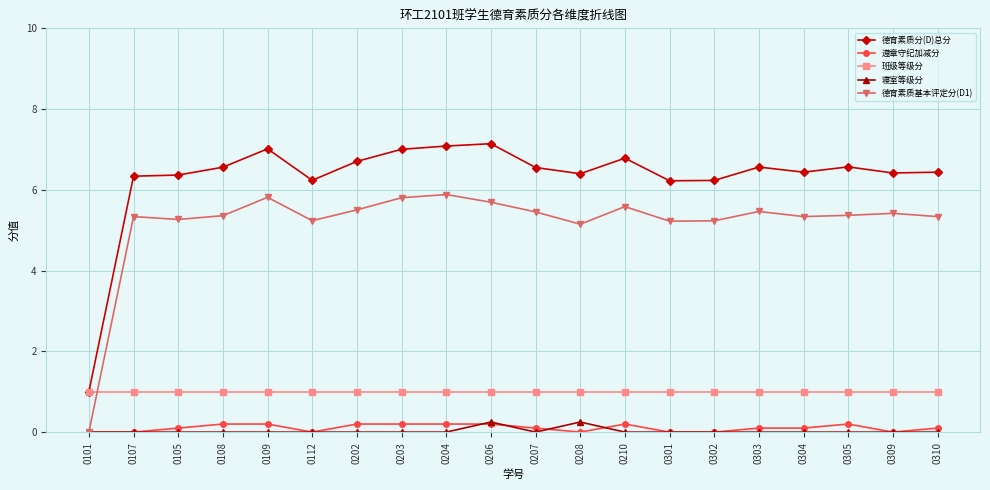

In 德育素质分(D)总分, how many points are lower than both neighbors (excluding endpoints)?

5